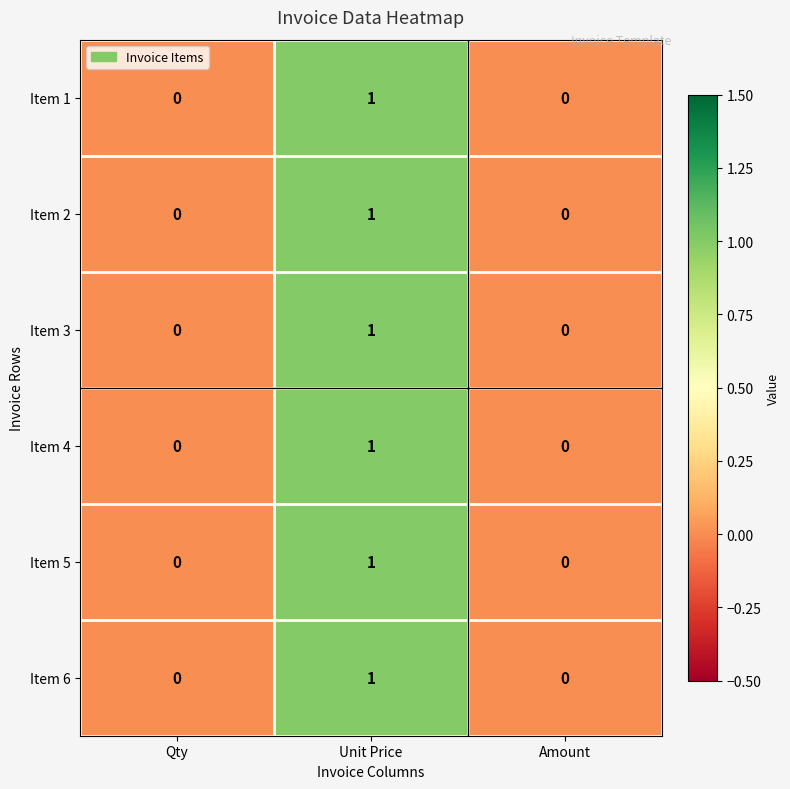

What is the total value across all series at Unit Price?

6